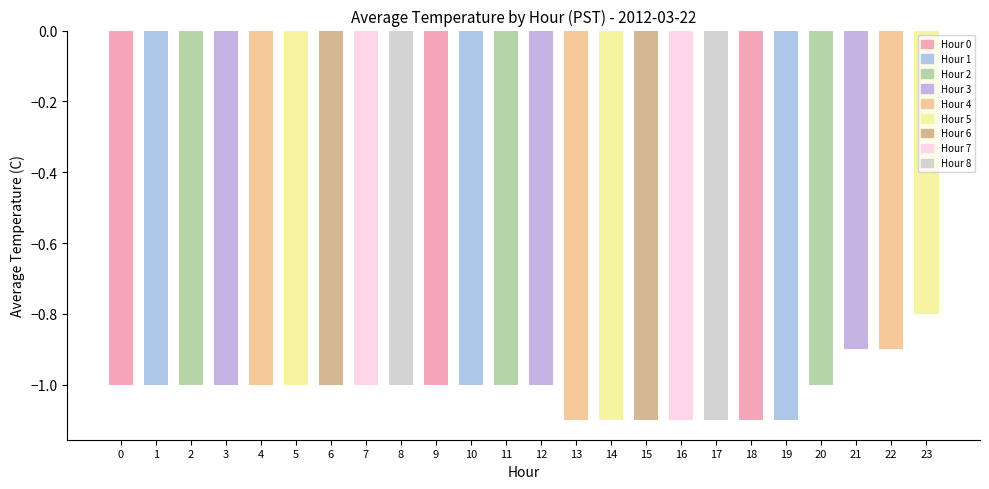

Does the chart contain stacked bars?

No